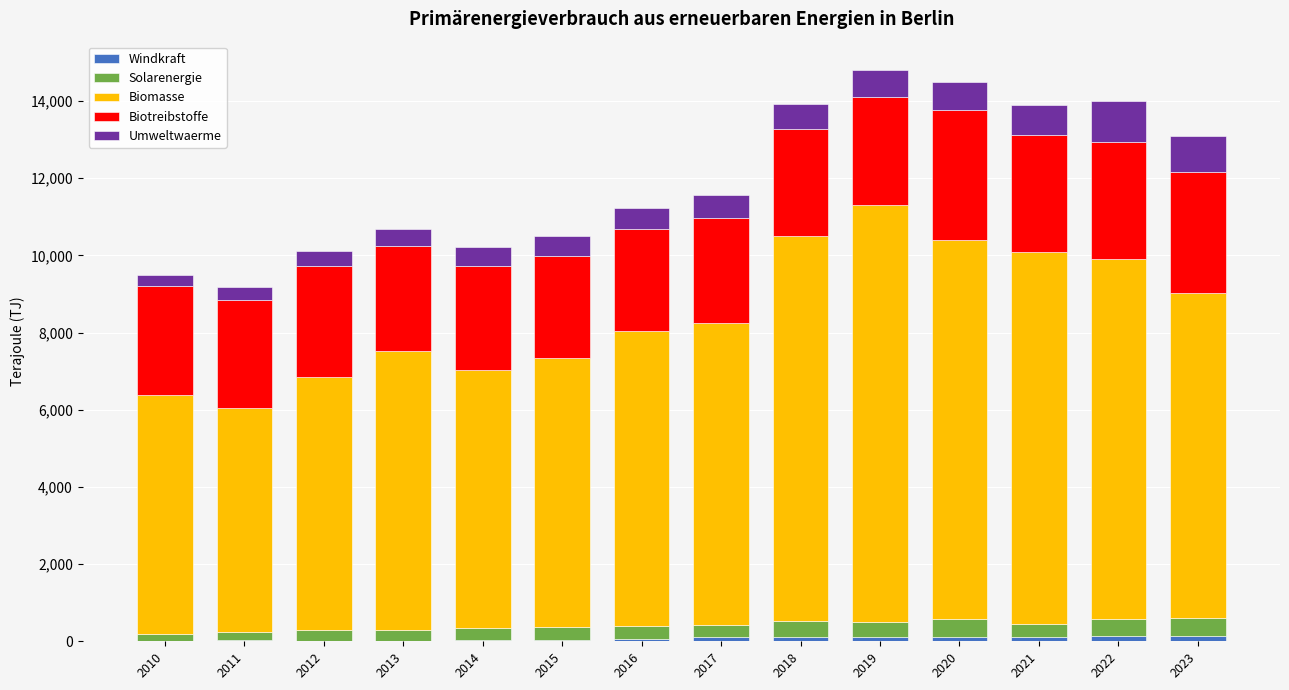

Which has a higher value, 2019 or 2023?

2023